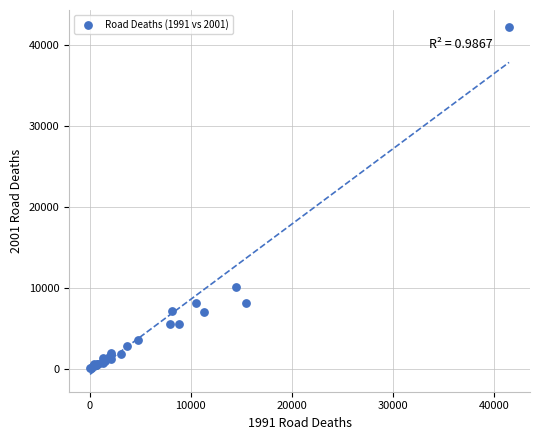

What Y value in the scatter plot is closest to 21110?

10071